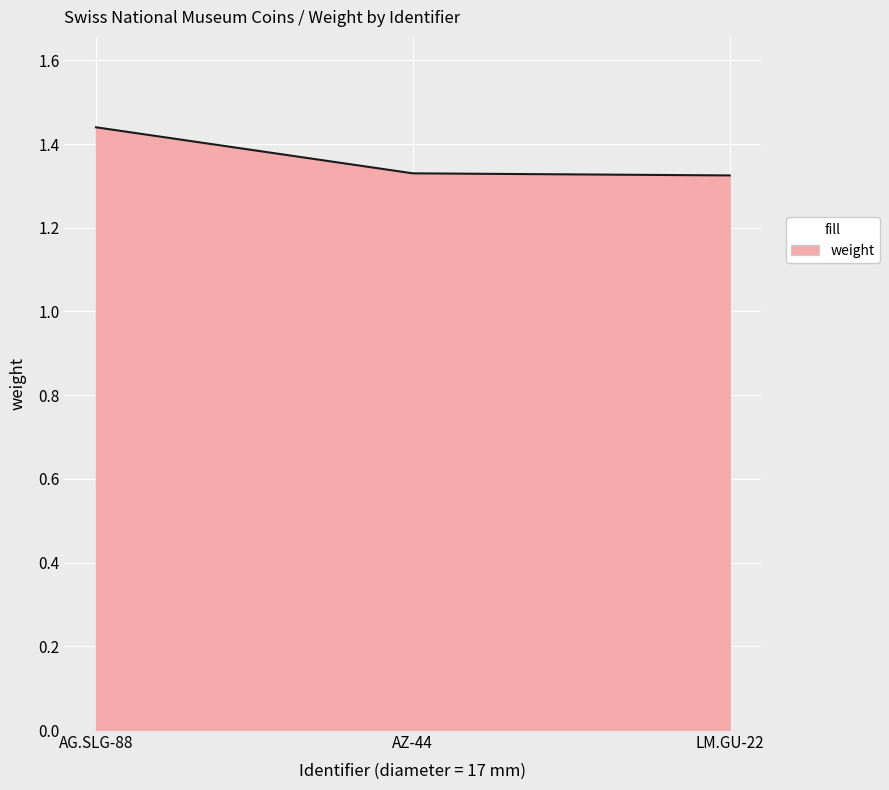

Does the chart have visible grid lines?

Yes